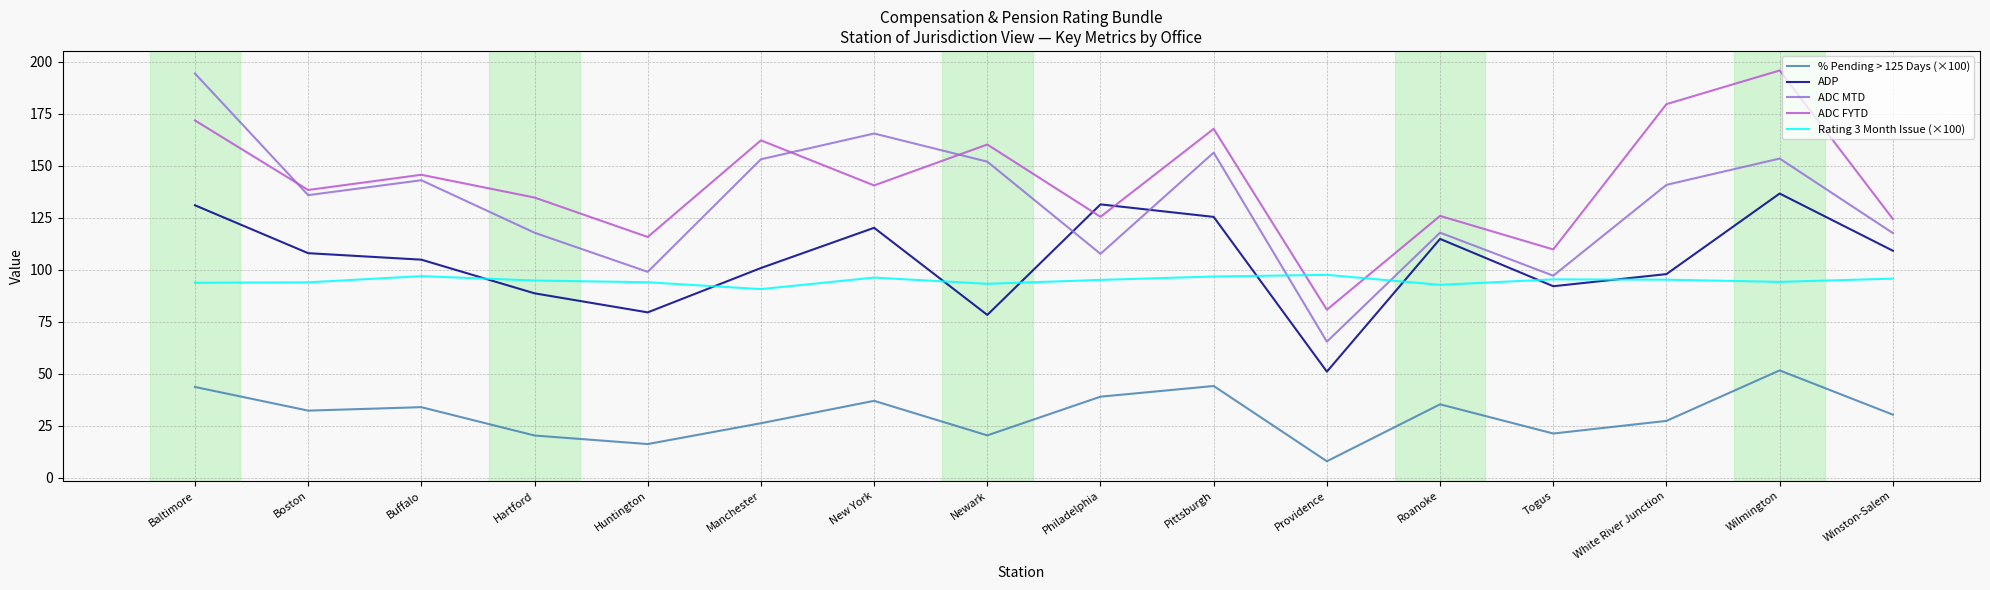

What is the total value across all series at Buffalo?

524.8